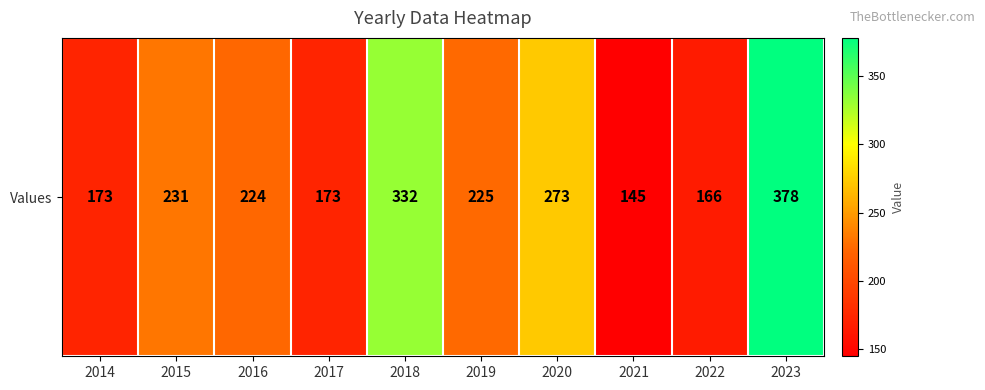

What is the change in value from 2021 to 2023?

+233